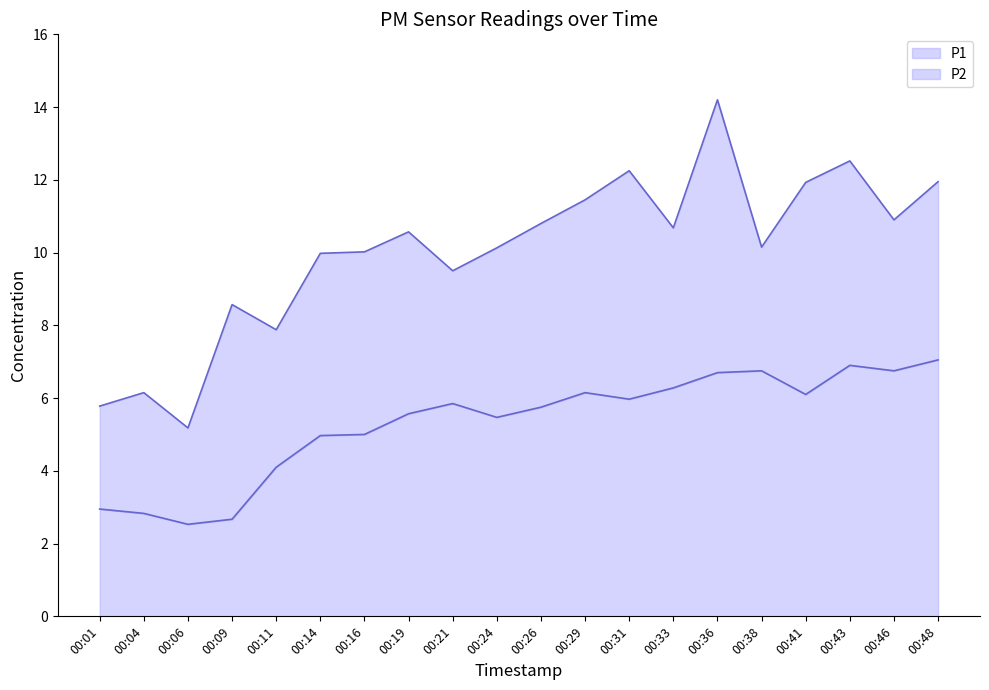

What is the difference between the second highest and second lowest values in the P2 series?

4.2